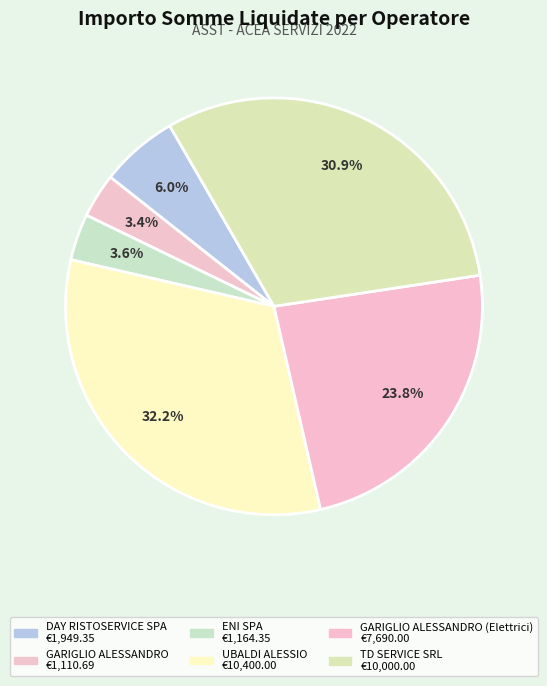

What is the smallest slice in the pie chart?

GARIGLIO ALESSANDRO